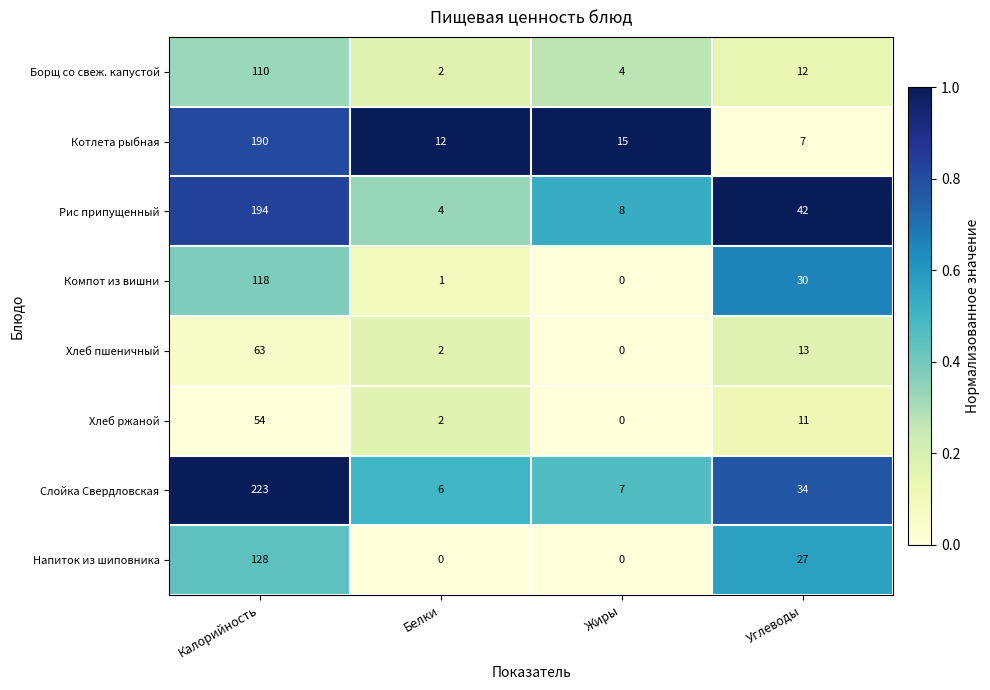

At which label is Рис припущенный closest to 99?

Углеводы